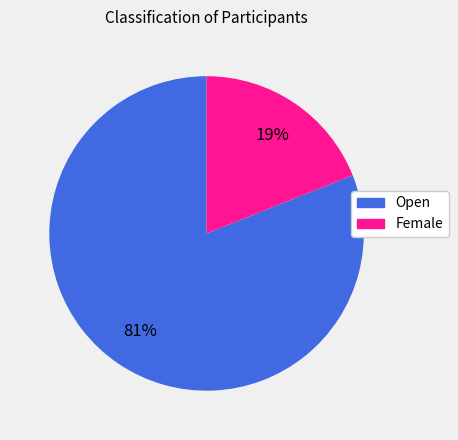

To the nearest percent, what percentage of the pie is Female?

19%